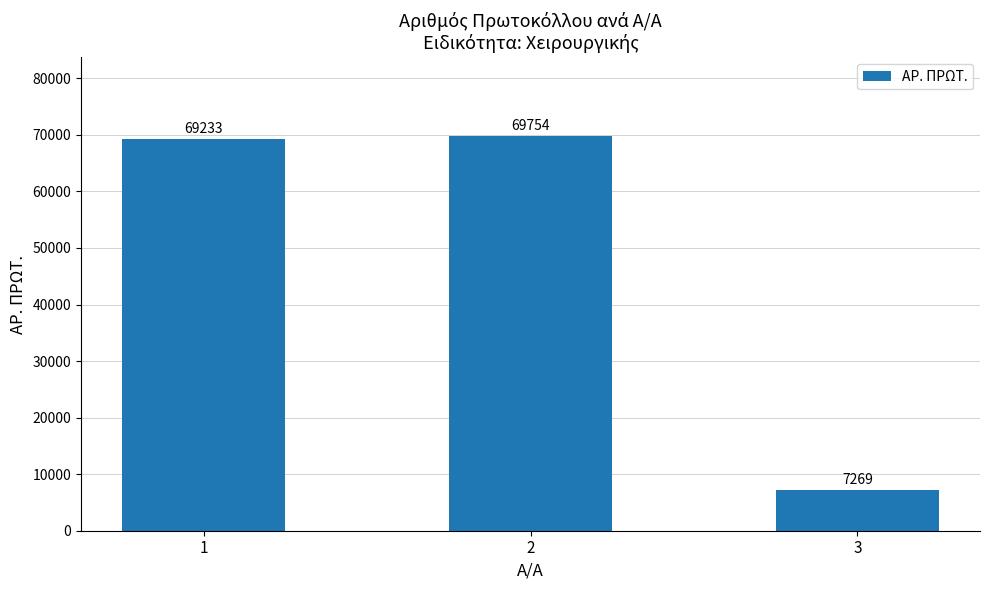

Are the bars horizontal?

No